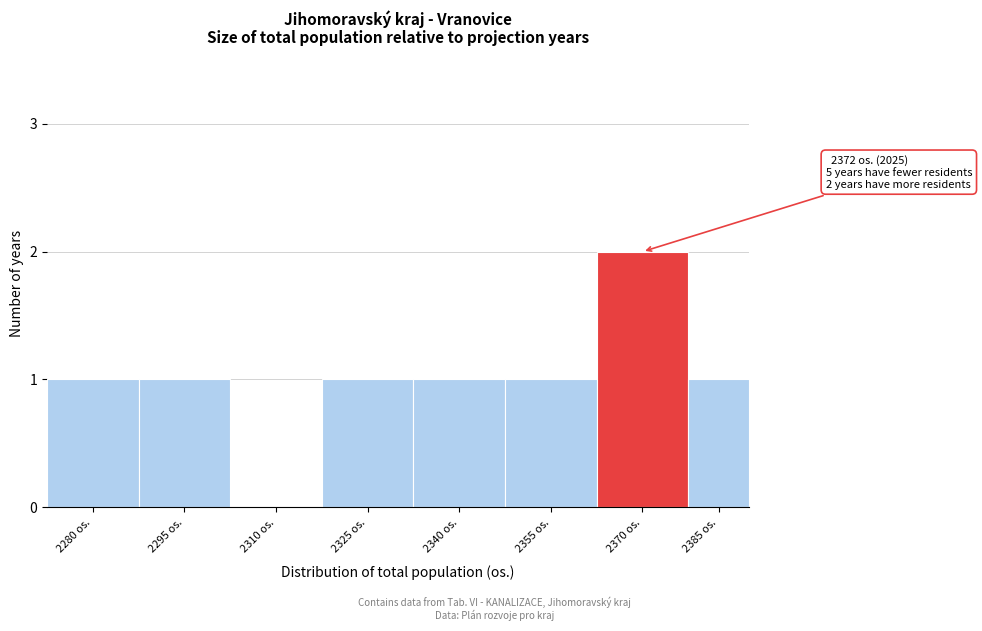

Reading left to right, what are all the values shown in this chart?

2280 os.=1	2295 os.=1	2310 os.=0	2325 os.=1	2340 os.=1	2355 os.=1	2370 os.=2	2385 os.=1